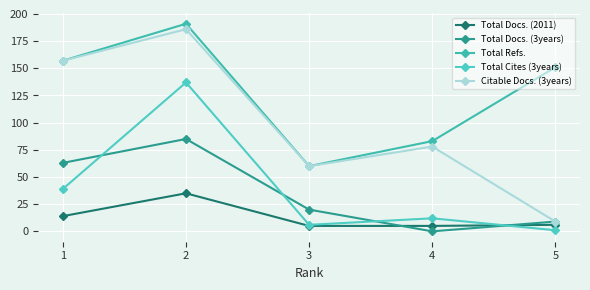

Is it true that Total Docs. (2011) equals 5 at 4?

True